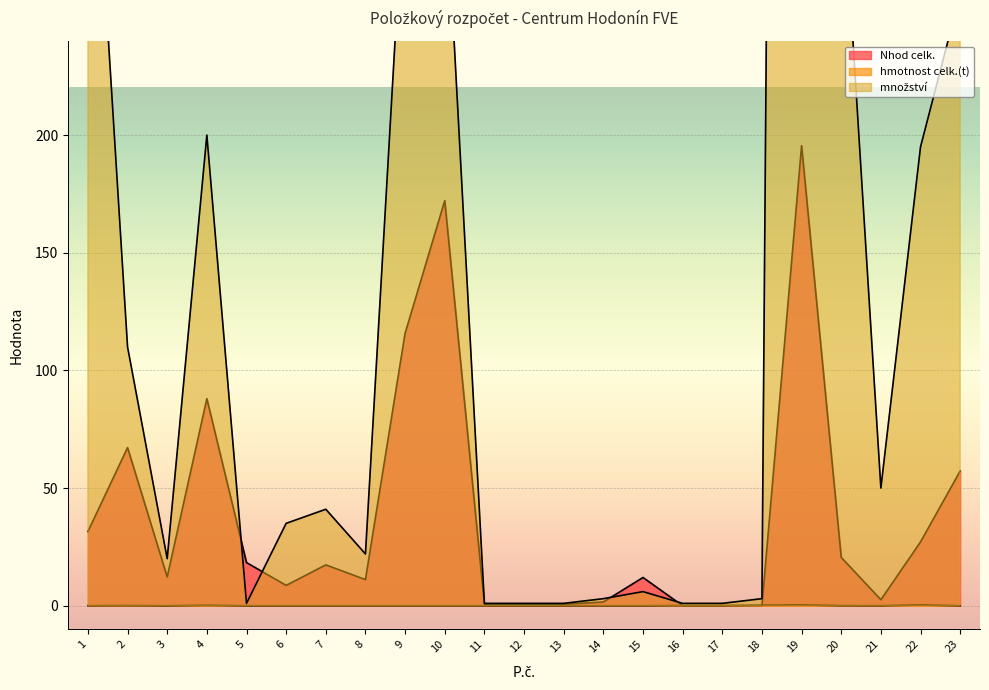

True or false: množství and hmotnost celk.(t) intersect in this chart.

False